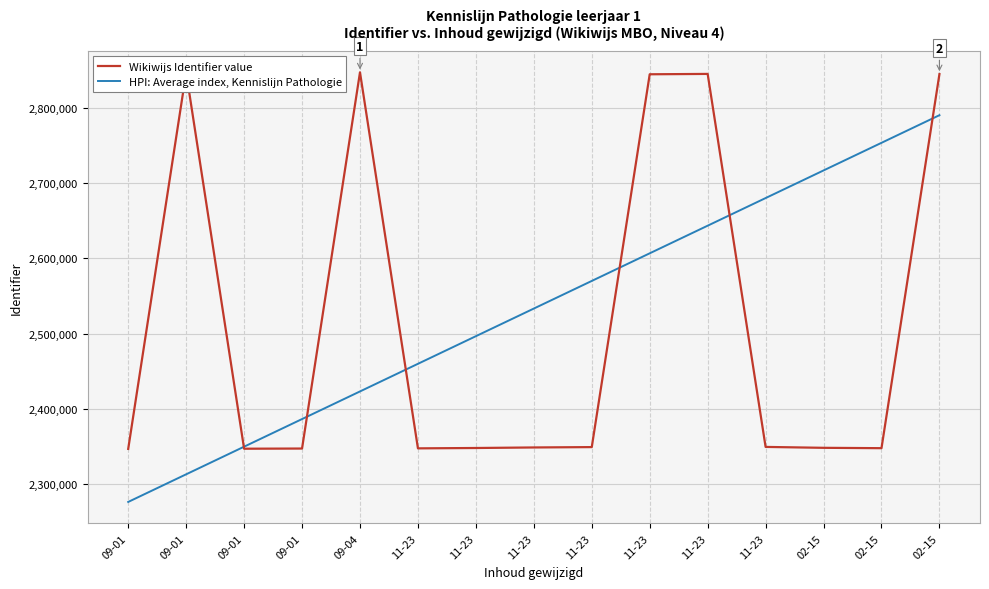

True or false: HPI: Average index, Kennislijn Pathologie and Wikiwijs Identifier value intersect in this chart.

True